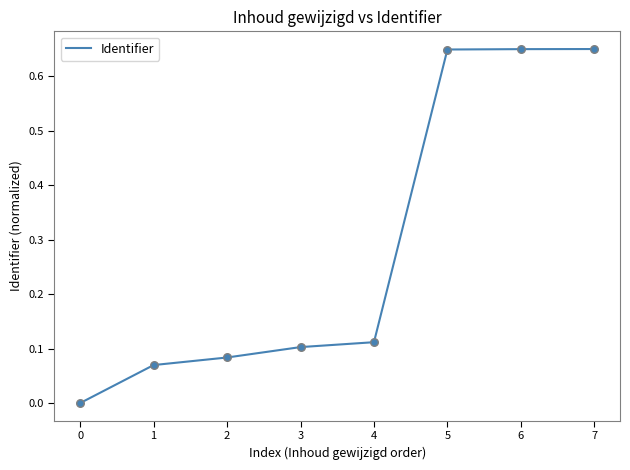

Between 7 and 1, which is larger?

7